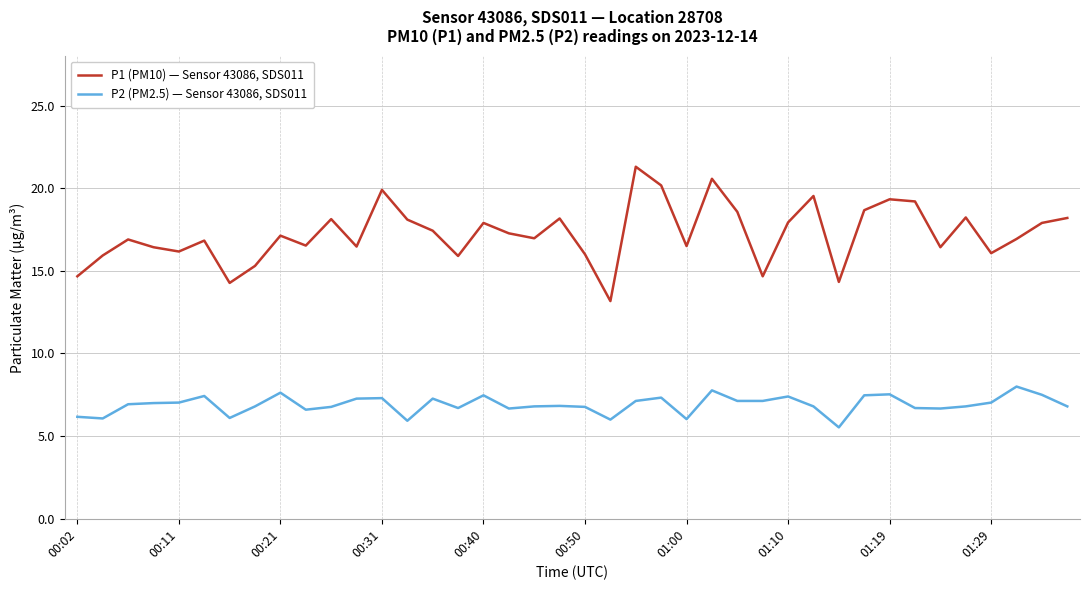

True or false: P2 (PM2.5) — Sensor 43086, SDS011 and P1 (PM10) — Sensor 43086, SDS011 intersect in this chart.

False